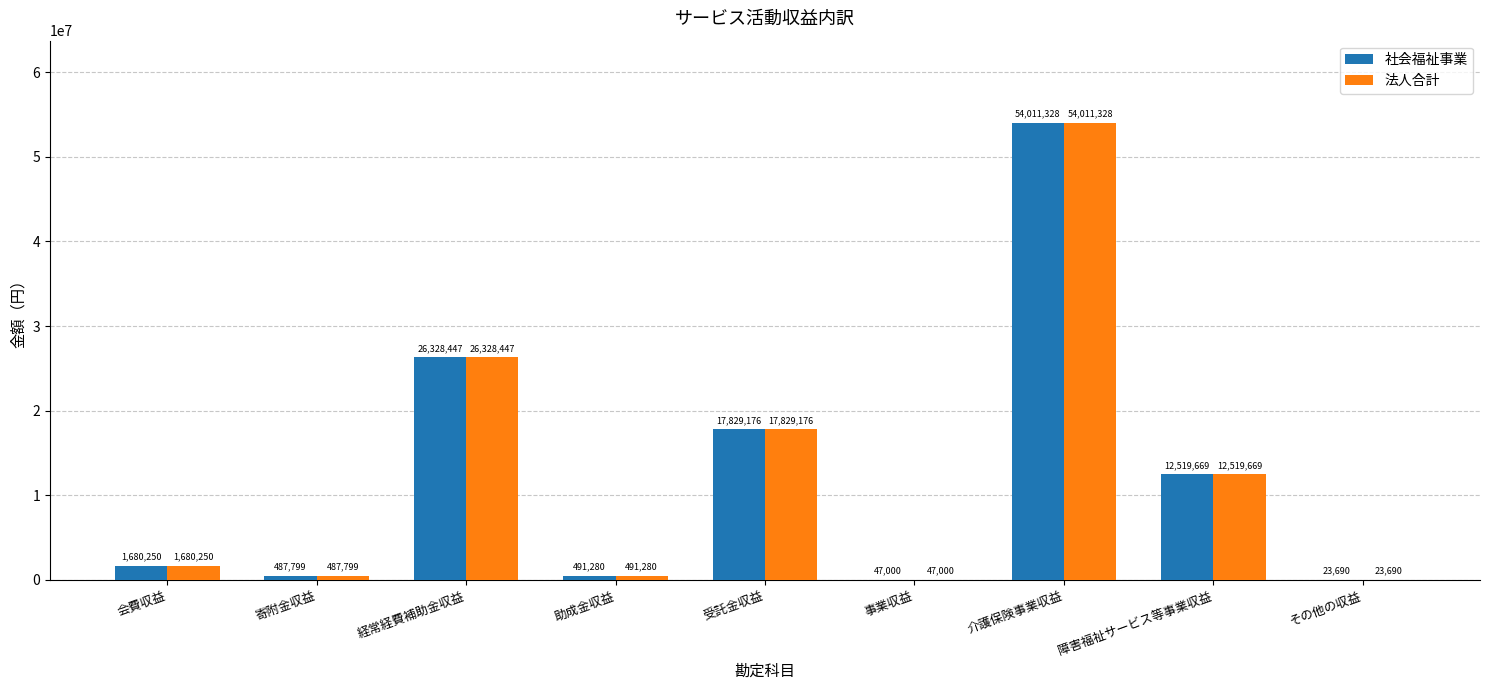

What are all the series names shown in the legend?

社会福祉事業, 法人合計